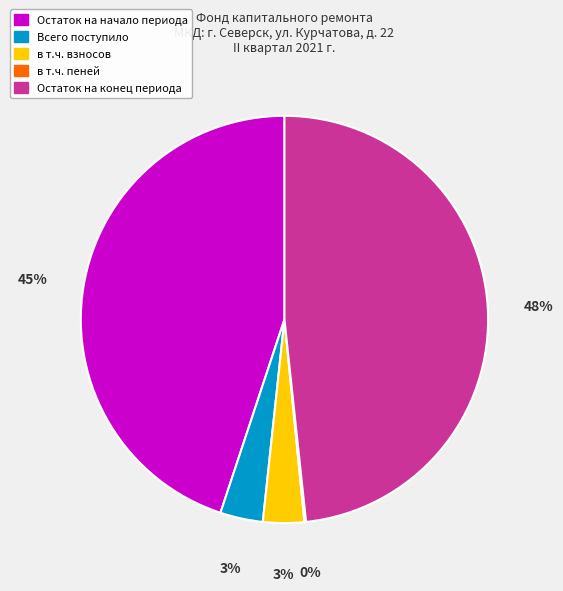

To the nearest percent, what is the difference between the Остаток на конец периода and Всего поступило slice percentages?

45%